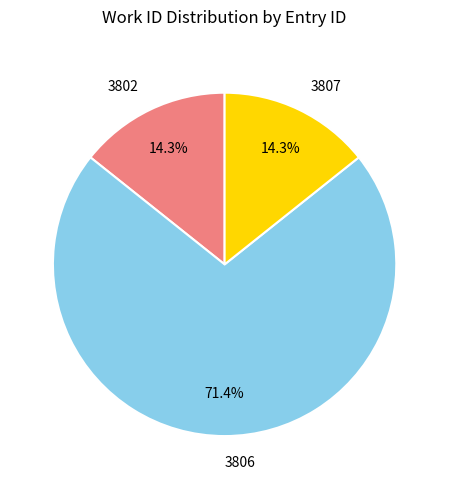

Approximately how many times larger is the value at 3806 compared to 3802?

5.0